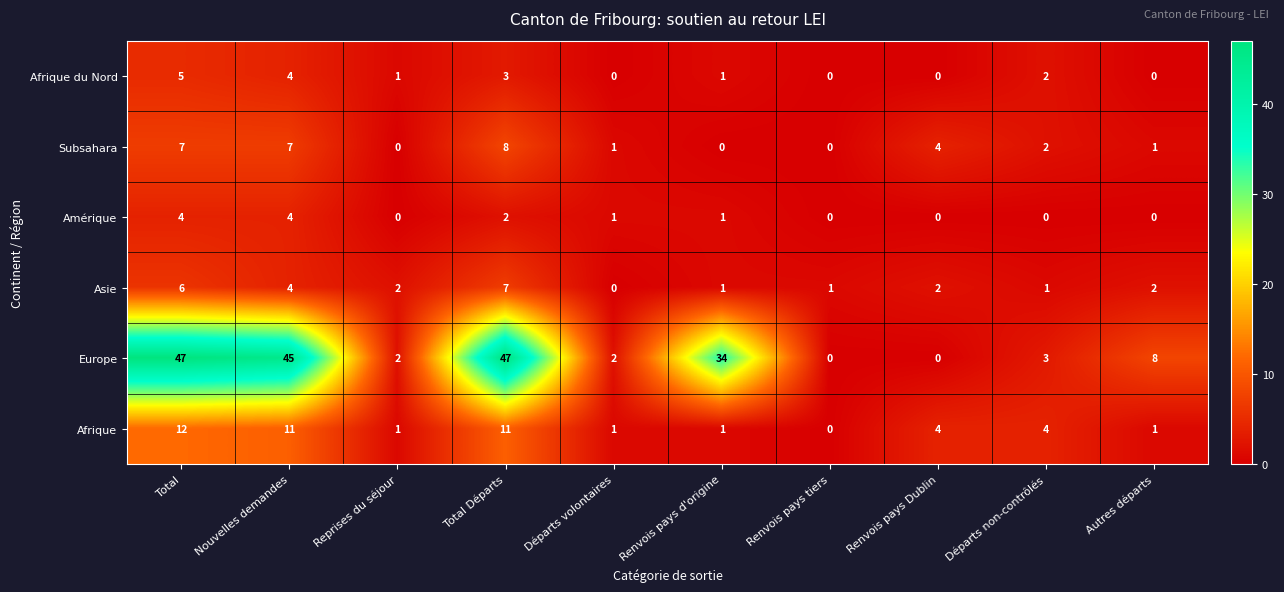

What is the difference between the highest and lowest values at Nouvelles demandes?

41